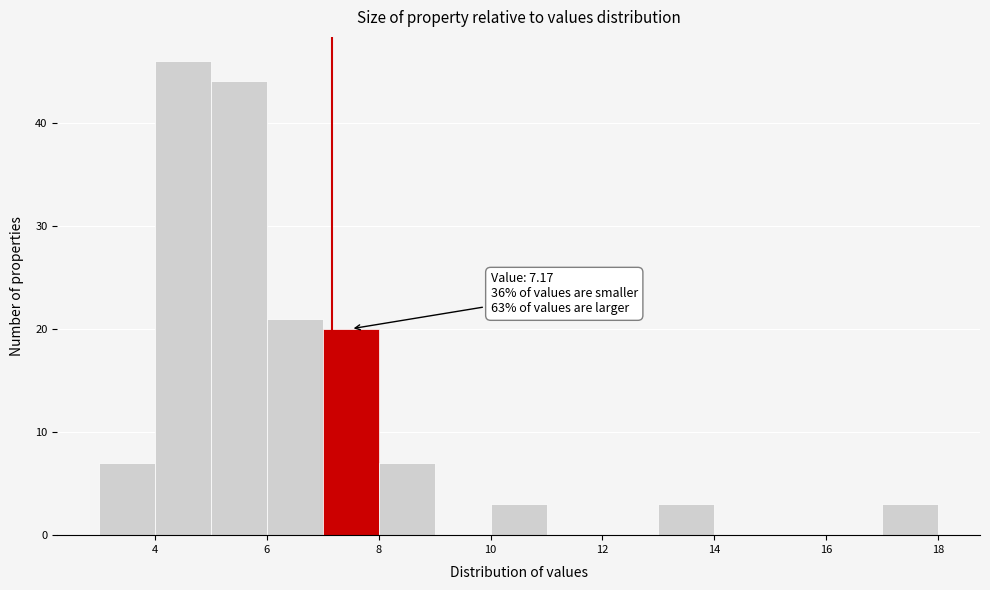

Which range on the x-axis has the tallest bar?

4 to 5